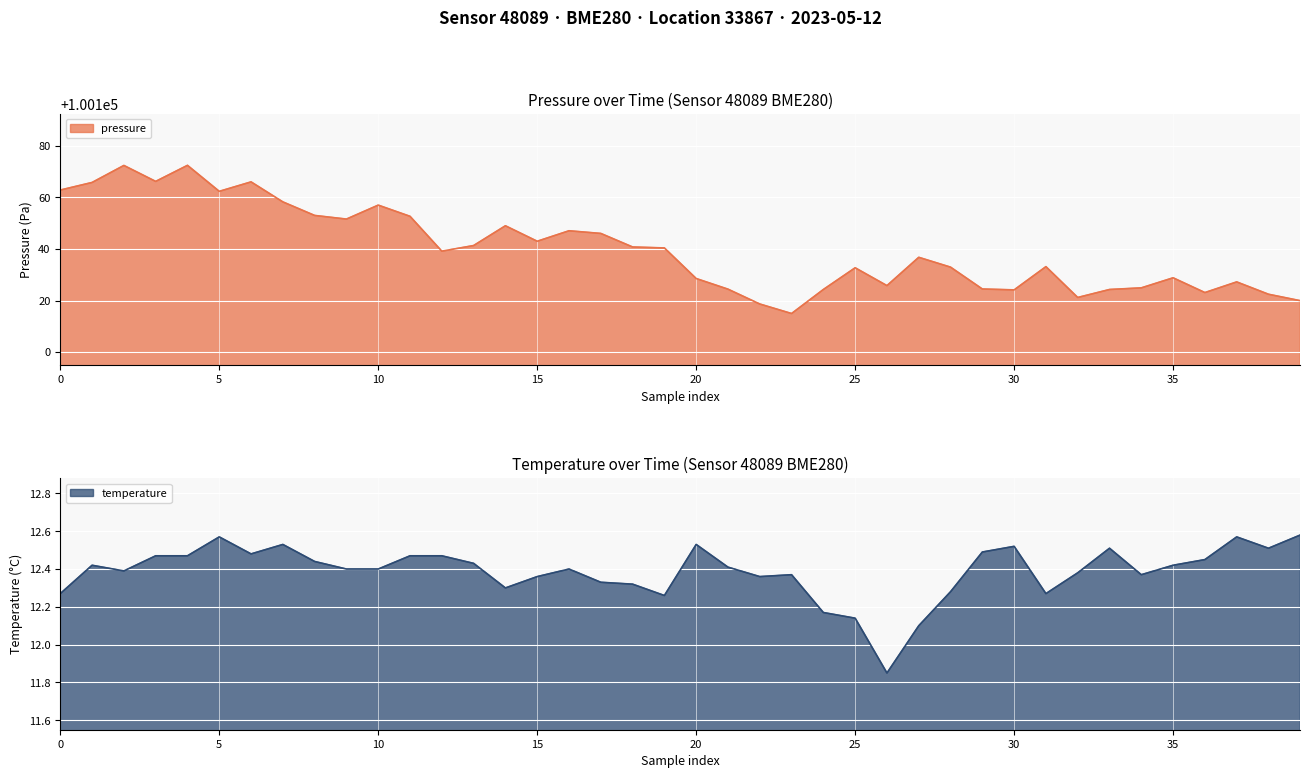

What is the minimum value for pressure?

100115.0